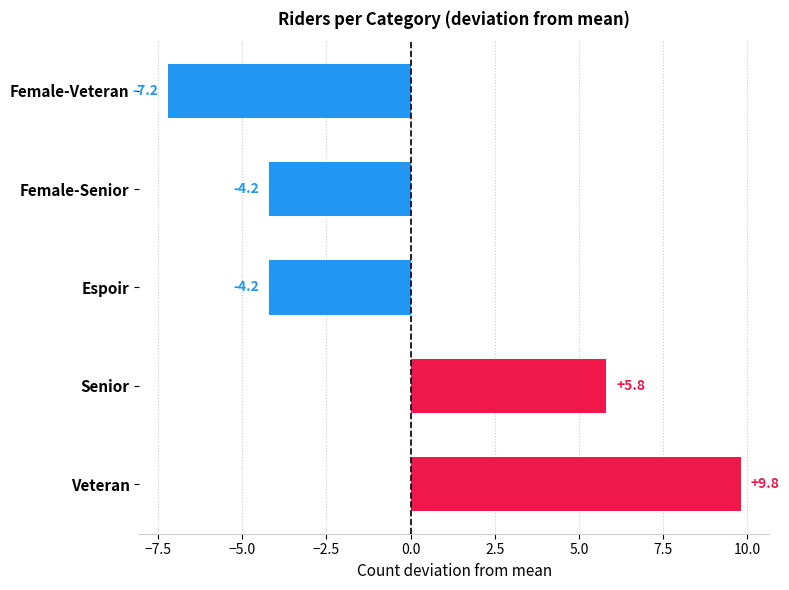

What is the change in value from Senior to Female-Senior?

-10.0